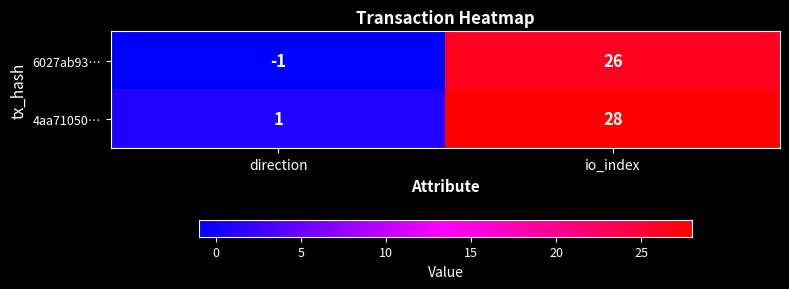

True or false: 4aa71050… has a value of 0 at direction.

False